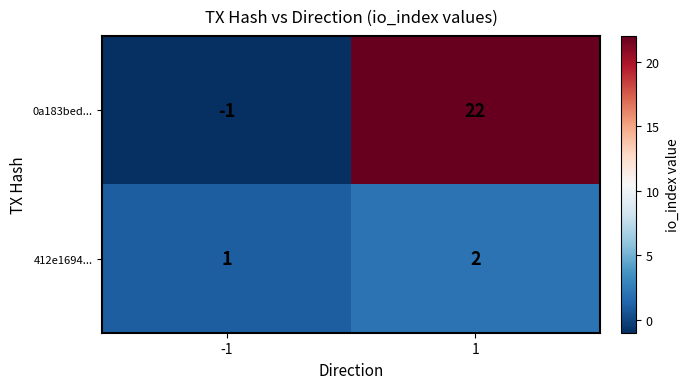

True or false: 412e1694... has a value of 3 at 1.

False